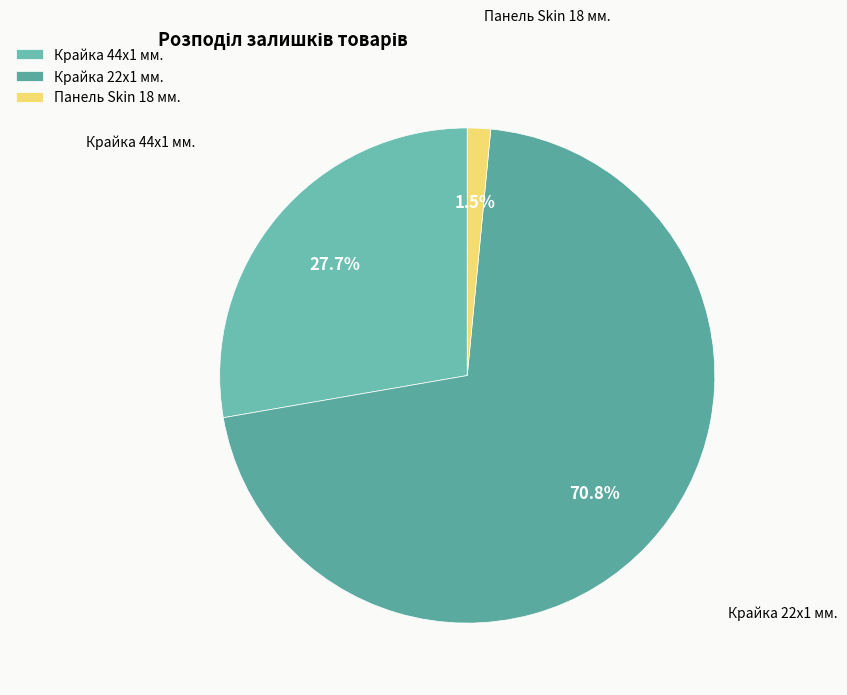

How many segments does this pie chart have?

3